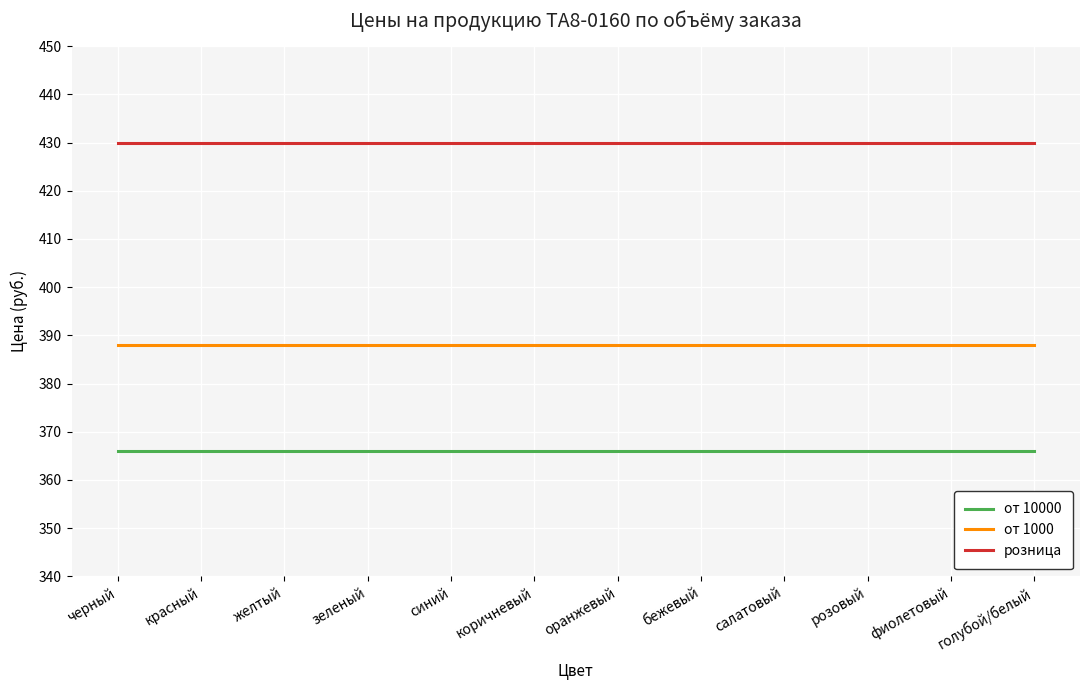

True or false: от 10000 has a value of 366 at салатовый.

True